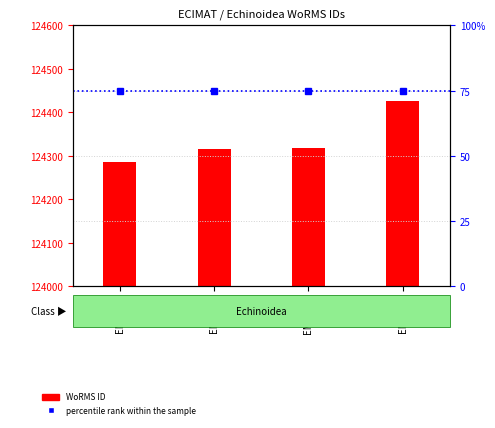

Where is percentile rank within the sample nearest to the value 75?

EMR078